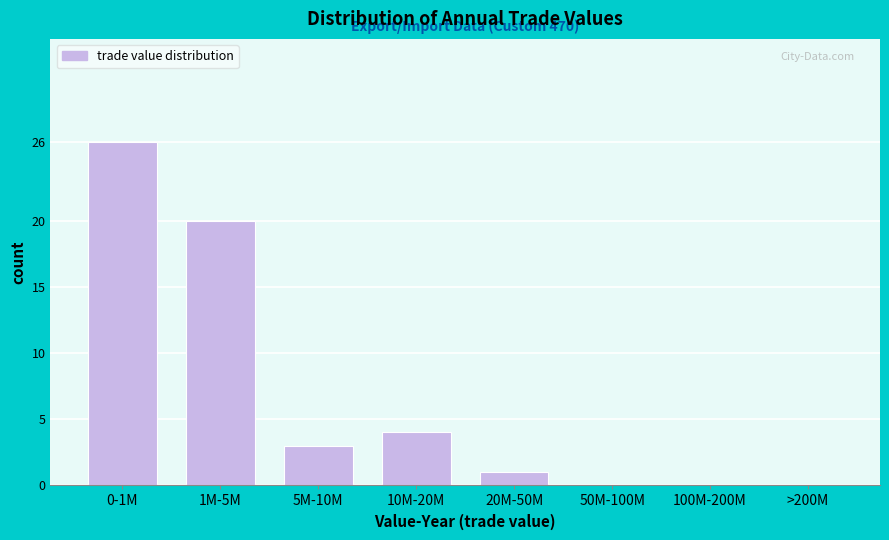

Reading right to left, extract all data points from this chart.

>200M=0	100M-200M=0	50M-100M=0	20M-50M=1	10M-20M=4	5M-10M=3	1M-5M=20	0-1M=26